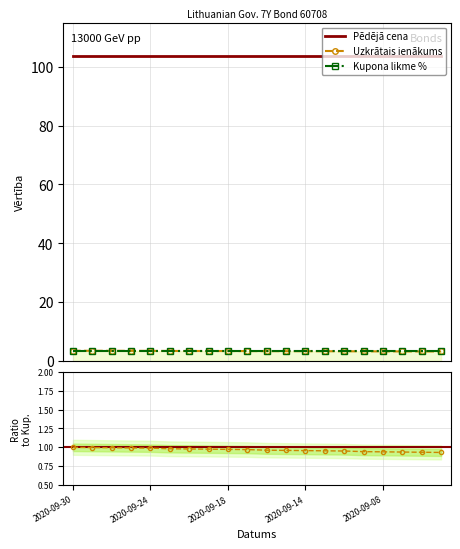

True or false: Uzkrātais ienākums and Pēdējā cena cross at least once.

False